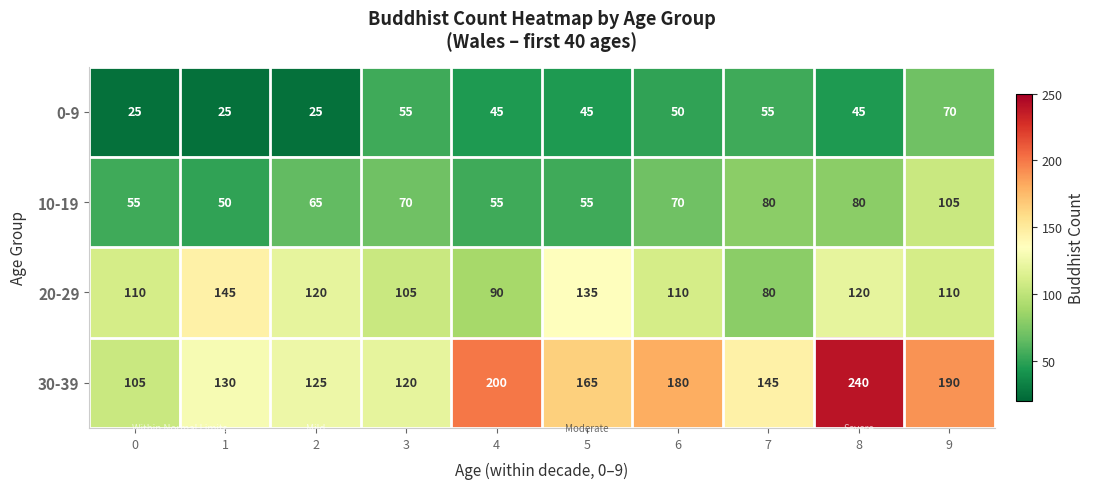

Between 0 and 4, which series saw the biggest shift?

30-39